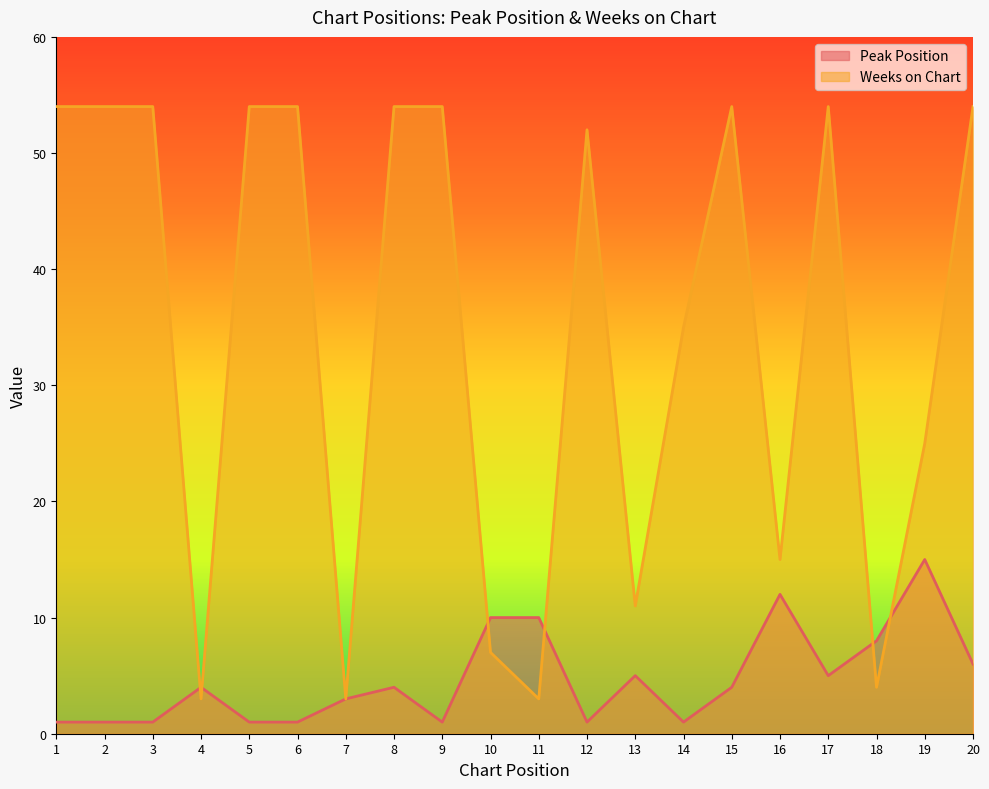

Does the chart display data point markers on the line(s)?

No